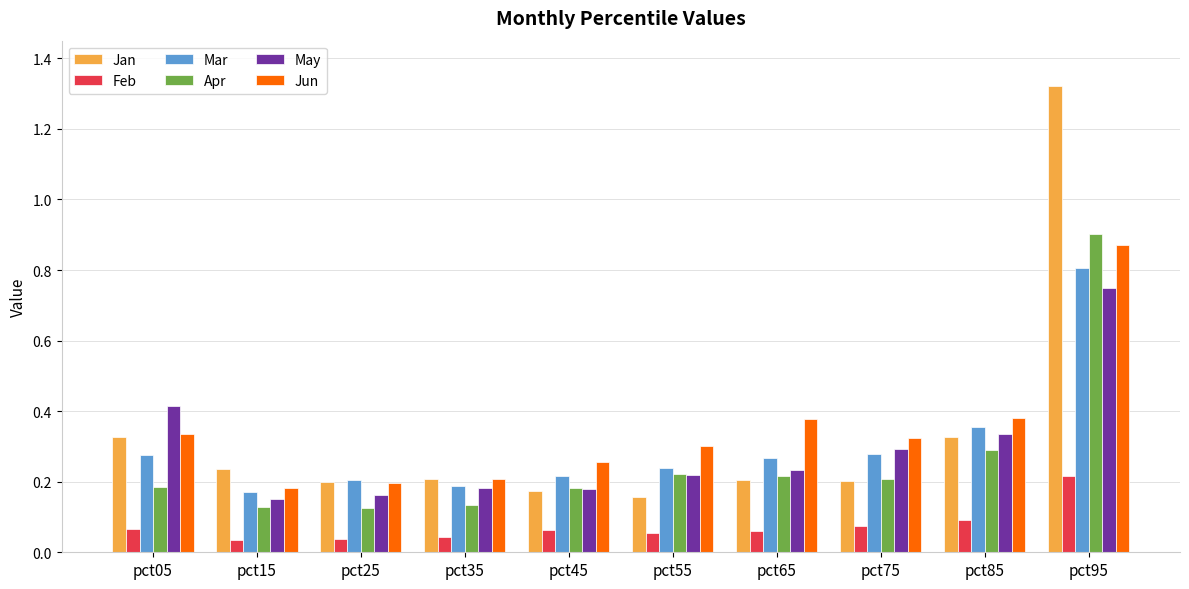

Rank the series by their maximum value, from lowest to highest.

Feb, May, Mar, Jun, Apr, Jan